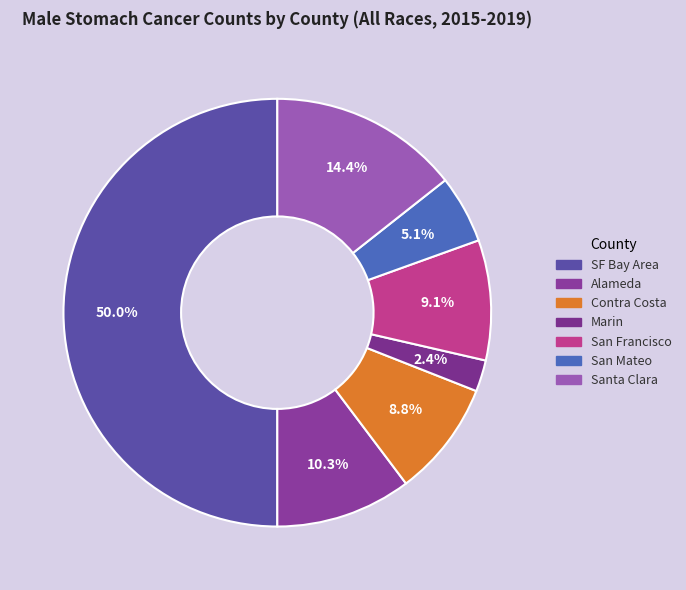

Between Santa Clara and Alameda, which is larger?

Santa Clara